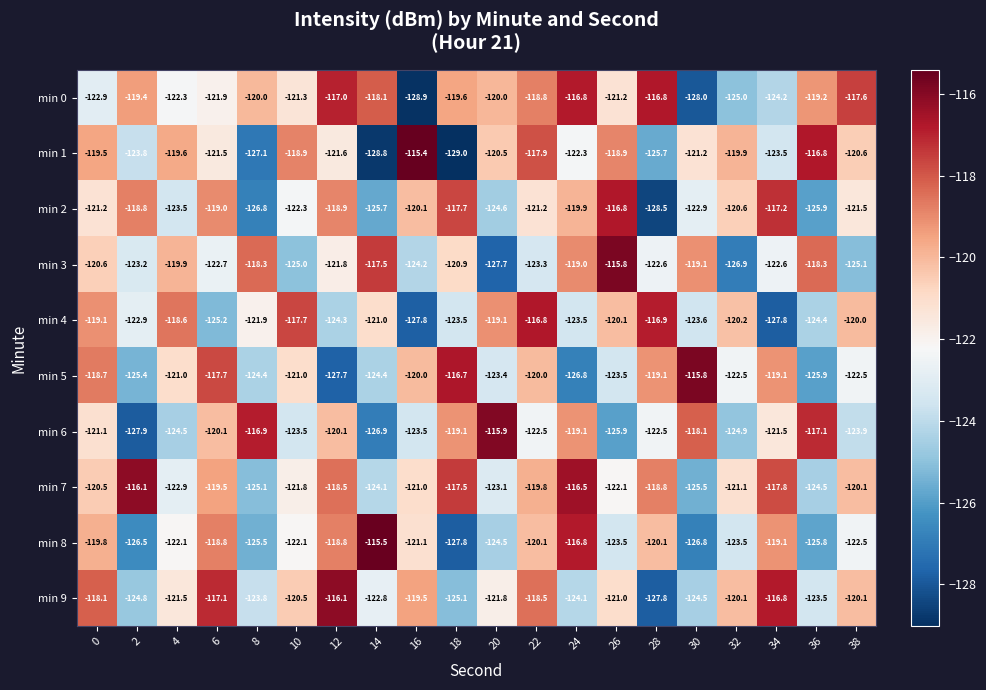

At which category is the sum across all series the highest?

22